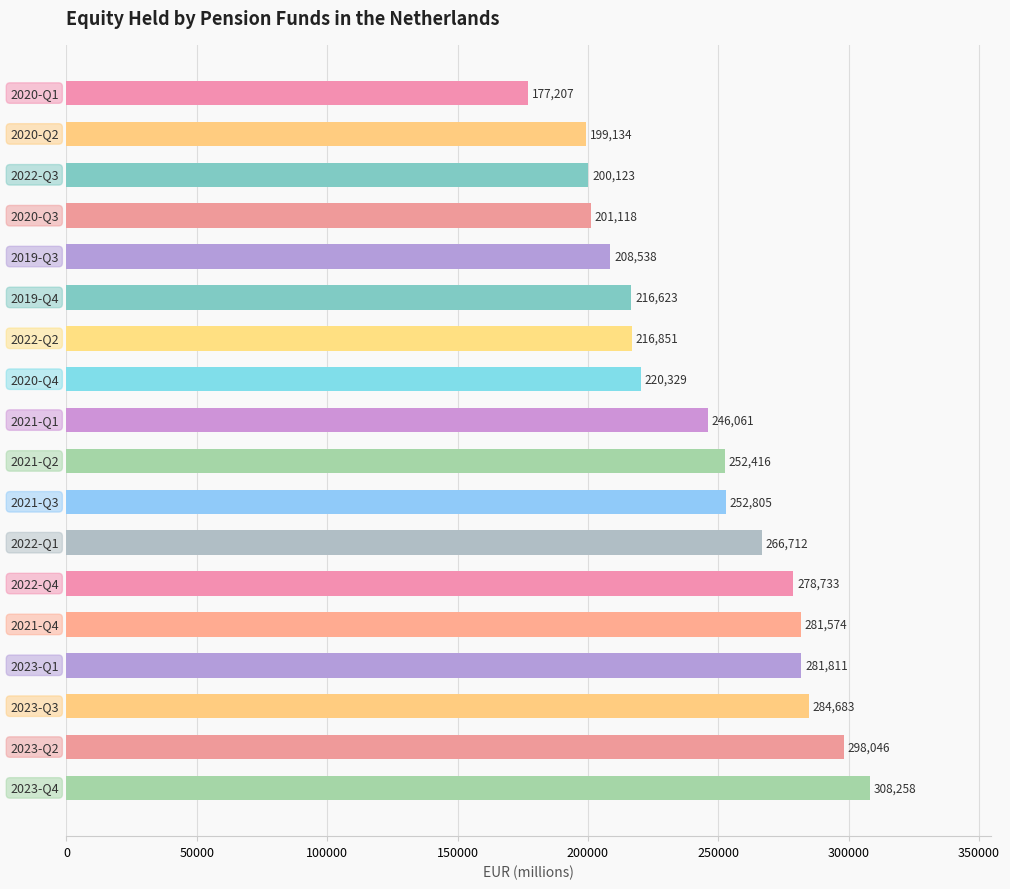

What is the average value?

243946